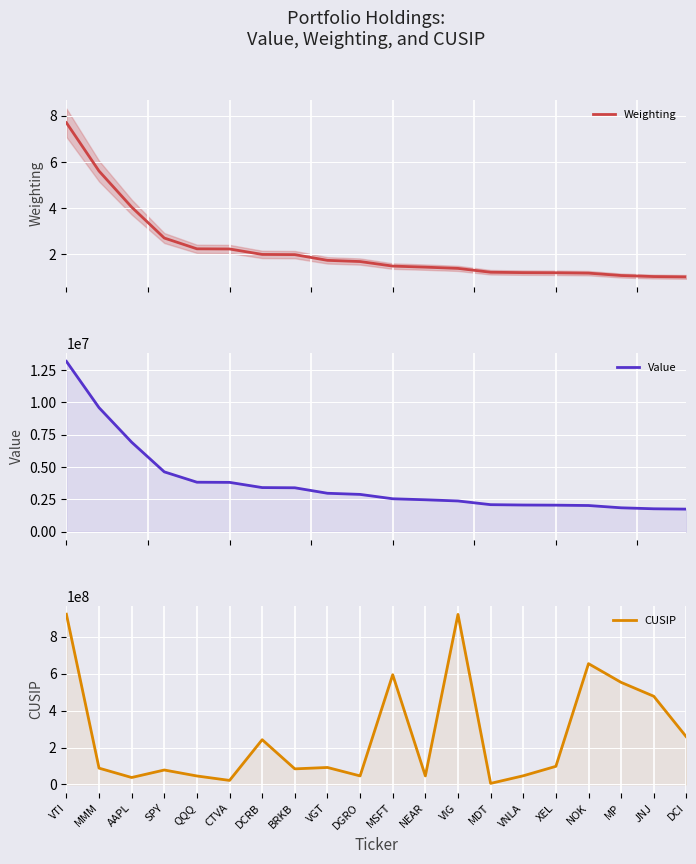

Which has a higher value, MDT or DCI?

MDT